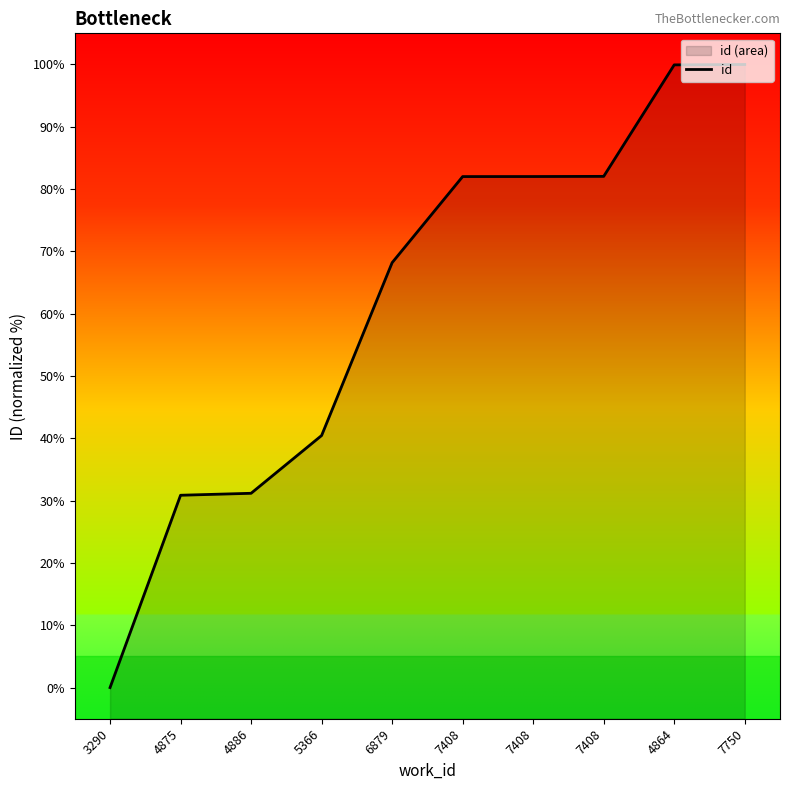

Which has a higher value, 7408 or 6879?

7408